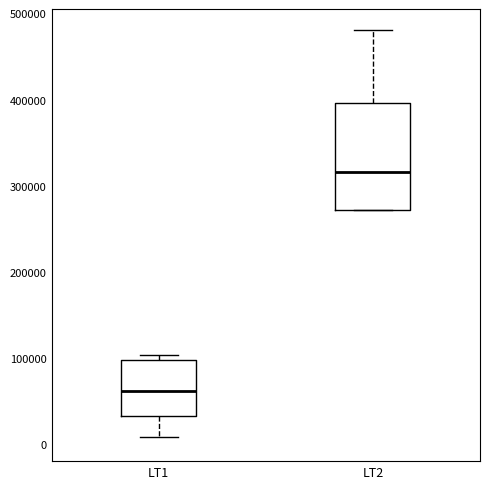

Reading left to right, transcribe this box plot: for each box, give where its median line is, the range the box spans, and where its two whiskers end, as read against the y-axis. The values are not printed on the chart, so give them approximately, as read against the axis.

LT1: median 60000, box 30000 to 100000, whiskers 10000 to 100000 (just above the box's upper edge)
LT2: median 320000, box 270000 to 400000, whiskers 270000 to 480000